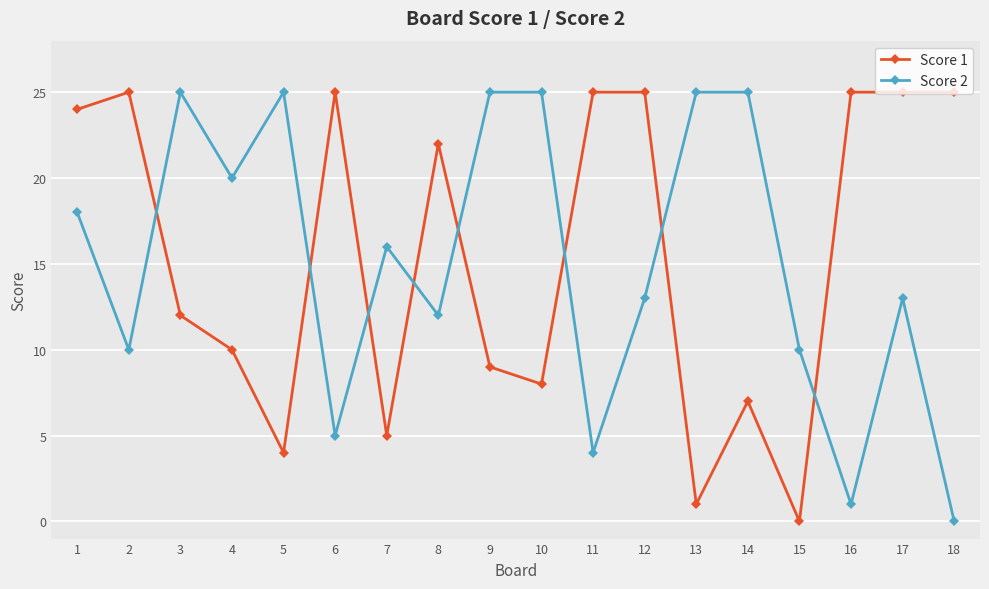

In Score 2, how many points are lower than both neighbors (excluding endpoints)?

6